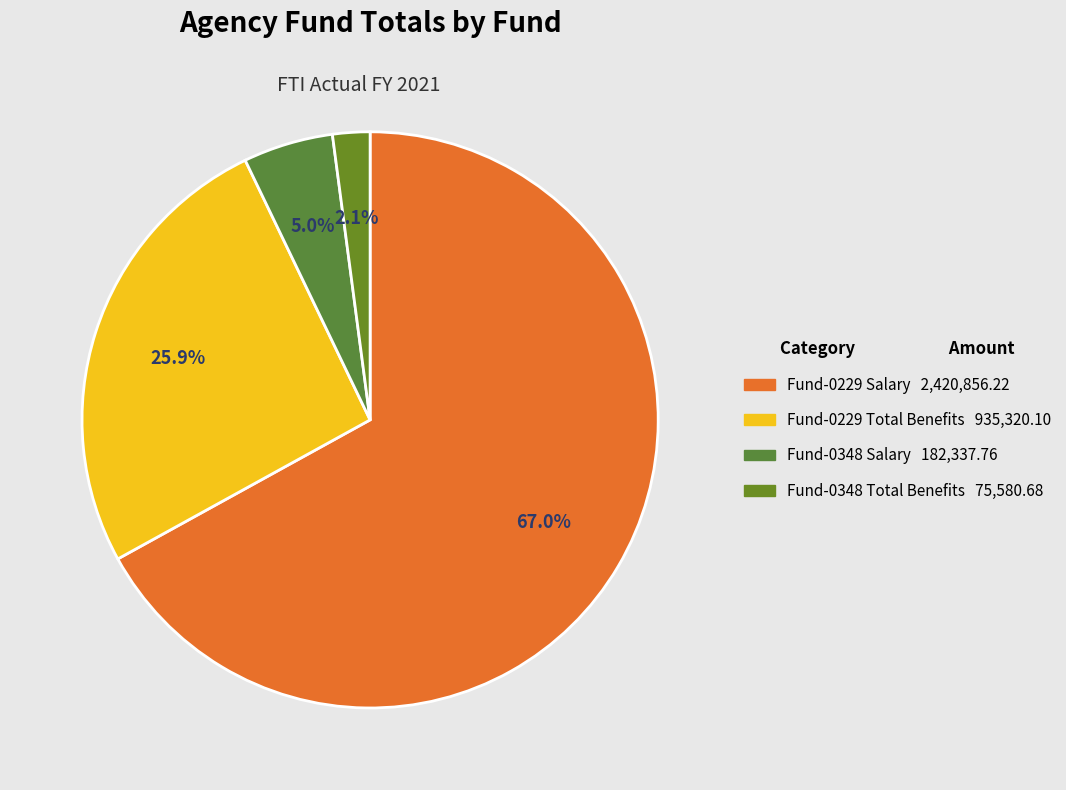

Rank the categories by value from lowest to highest.

Fund-0348 Total Benefits, Fund-0348 Salary, Fund-0229 Total Benefits, Fund-0229 Salary